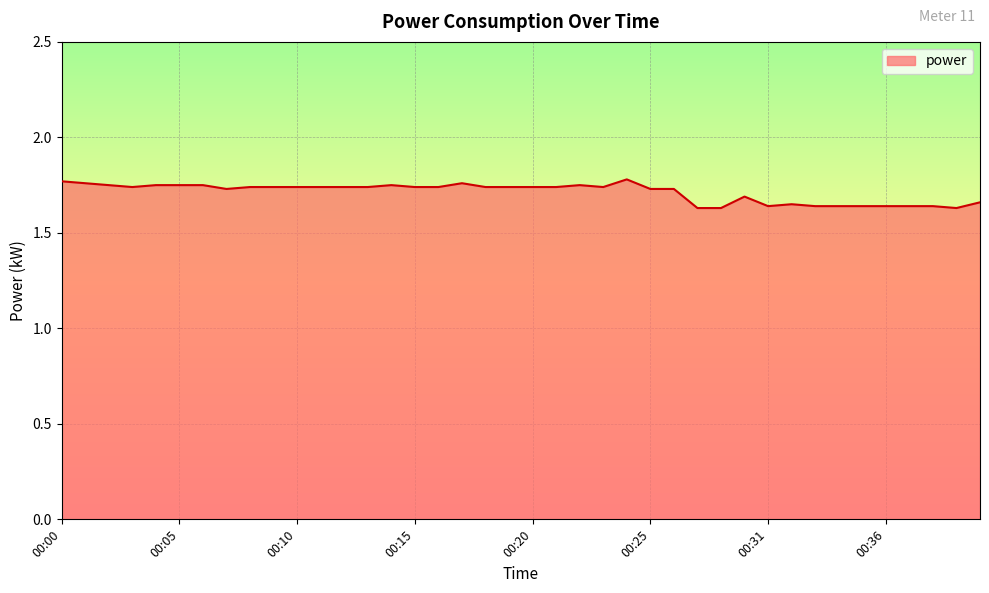

Does the chart display data point markers on the line(s)?

No